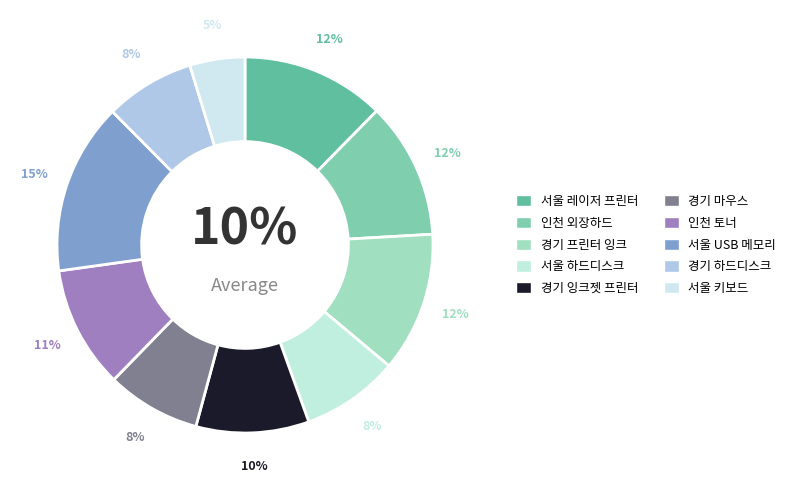

What is the largest slice in the pie chart?

서울 USB 메모리